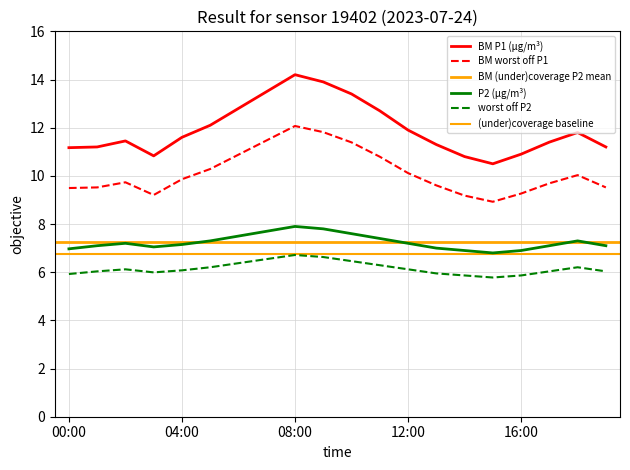

What is the minimum value for P1?

8.9